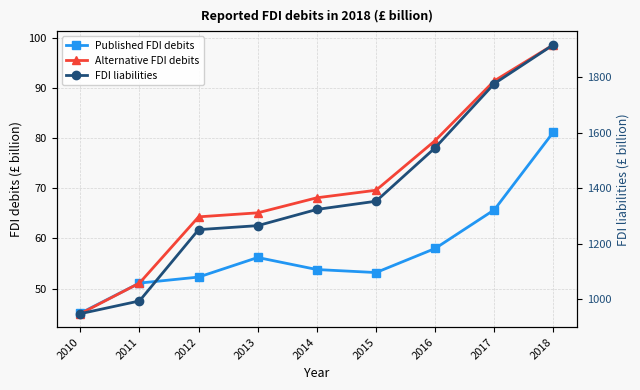

Which series has the largest range (max minus min)?

FDI liabilities